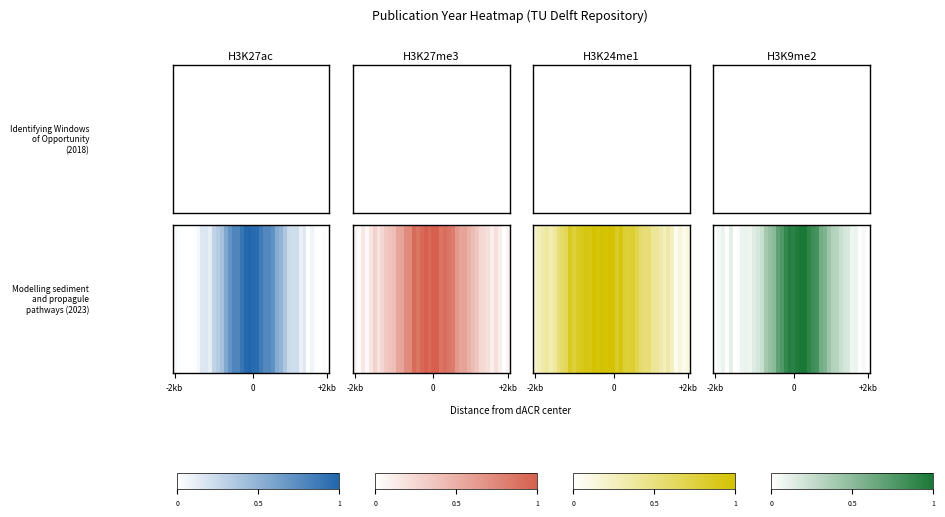

Between 5 and 30, which is larger?

30